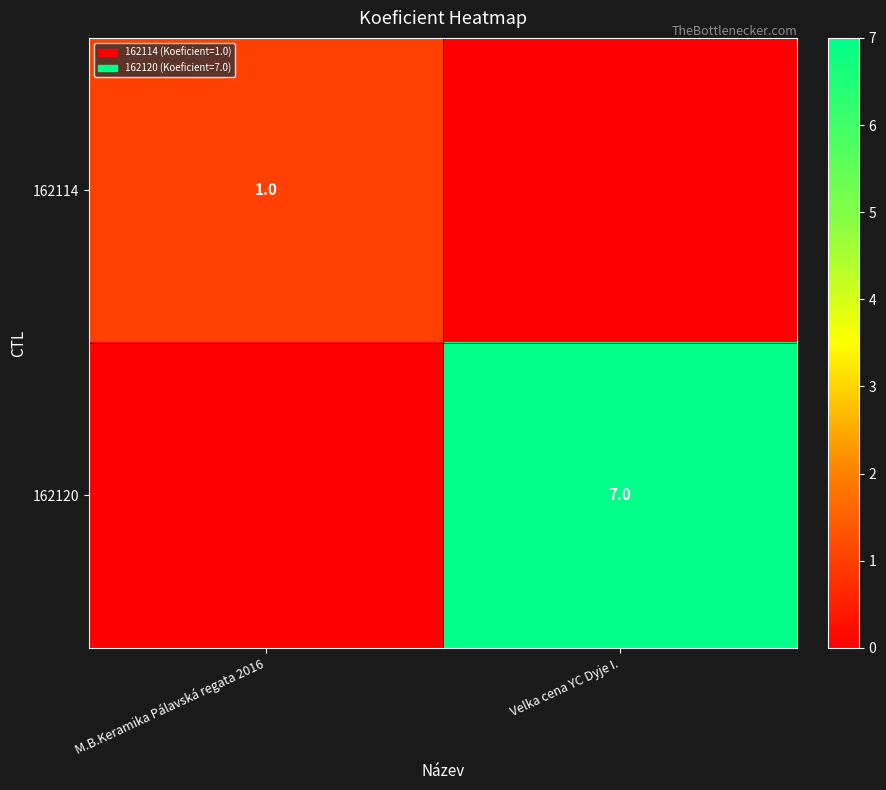

The value of 162120 at Velka cena YC Dyje I. is 12. True or false?

False